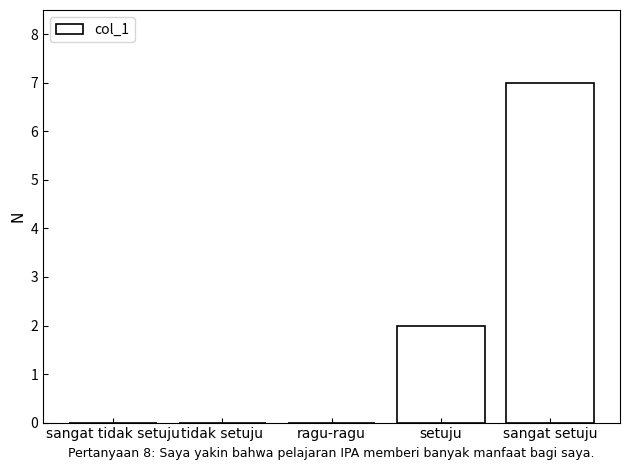

True or false: the data shows 0 at sangat tidak setuju.

True